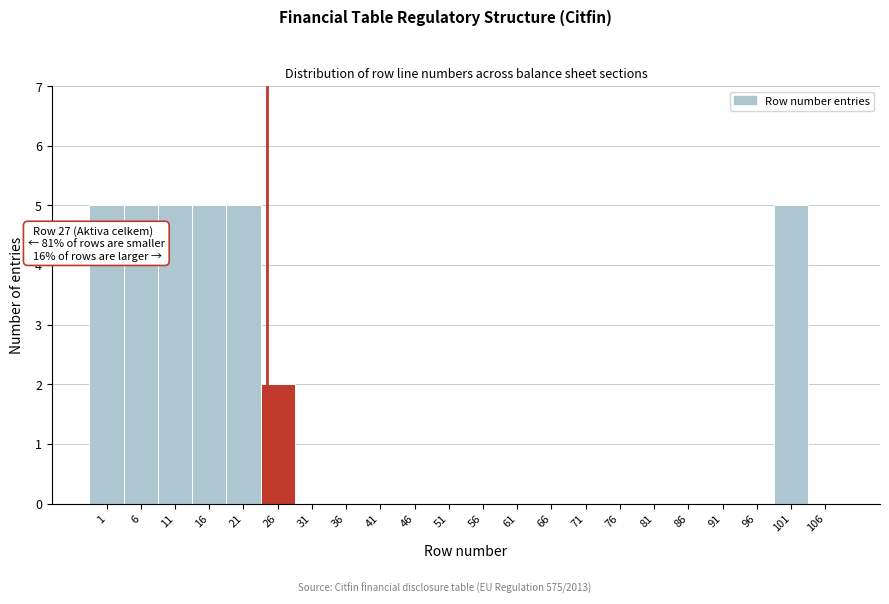

Reading left to right, transcribe all the data shown in this chart.

1=5	6=5	11=5	16=5	21=5	26=2	31=0	36=0	41=0	46=0	51=0	56=0	61=0	66=0	71=0	76=0	81=0	86=0	91=0	96=0	101=5	106=0